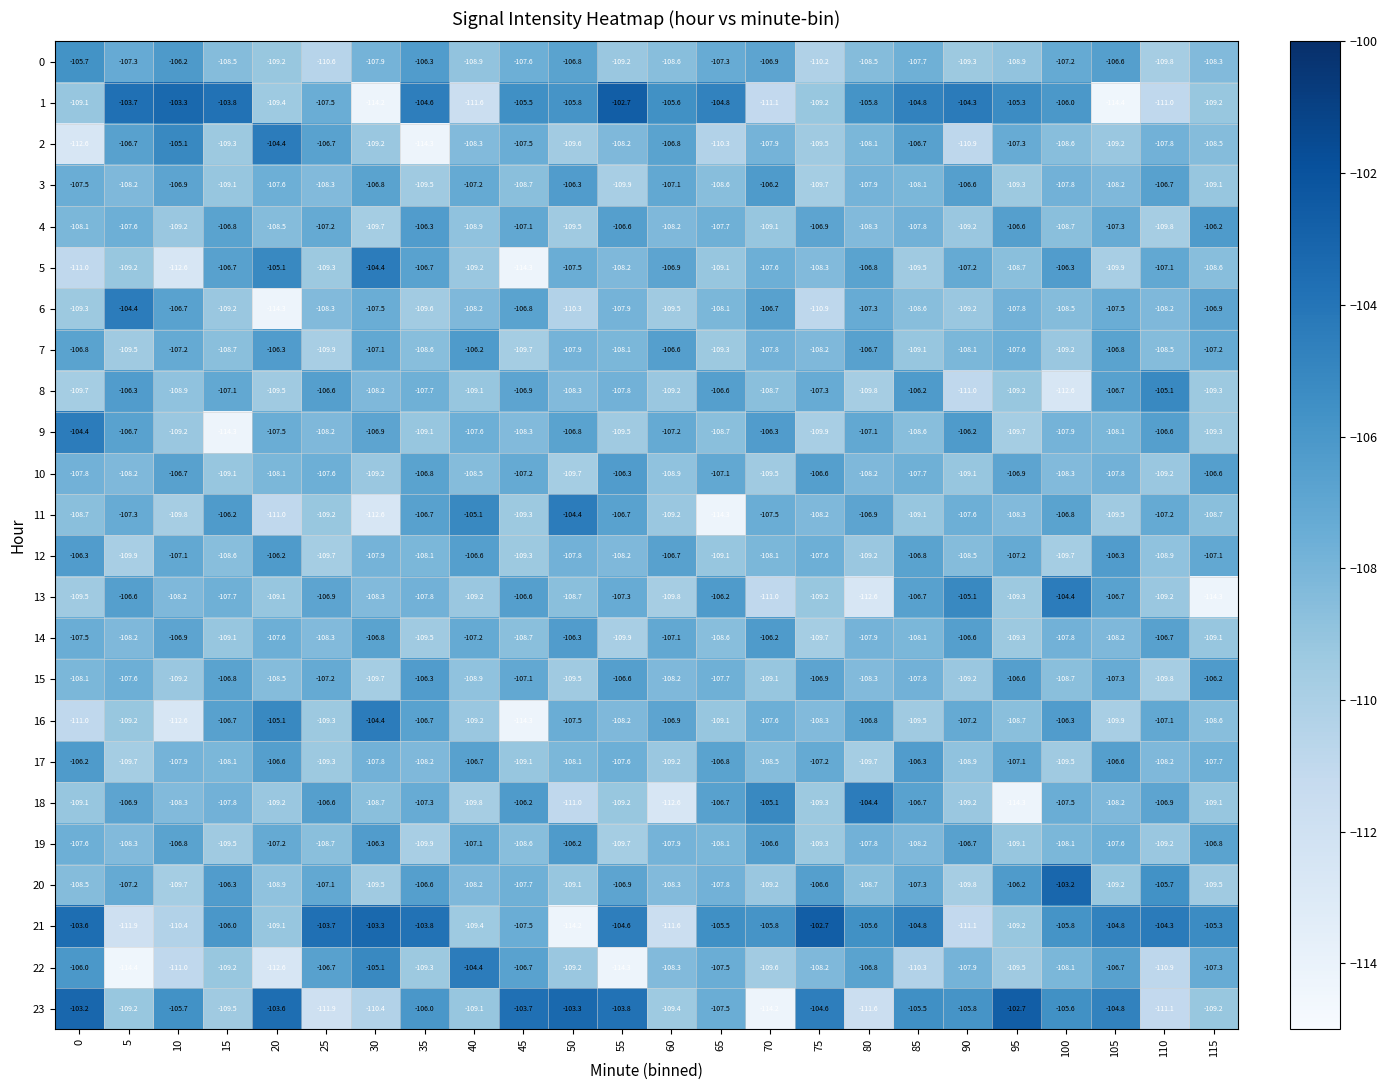

Which series changed the most between 0 and 50?

21